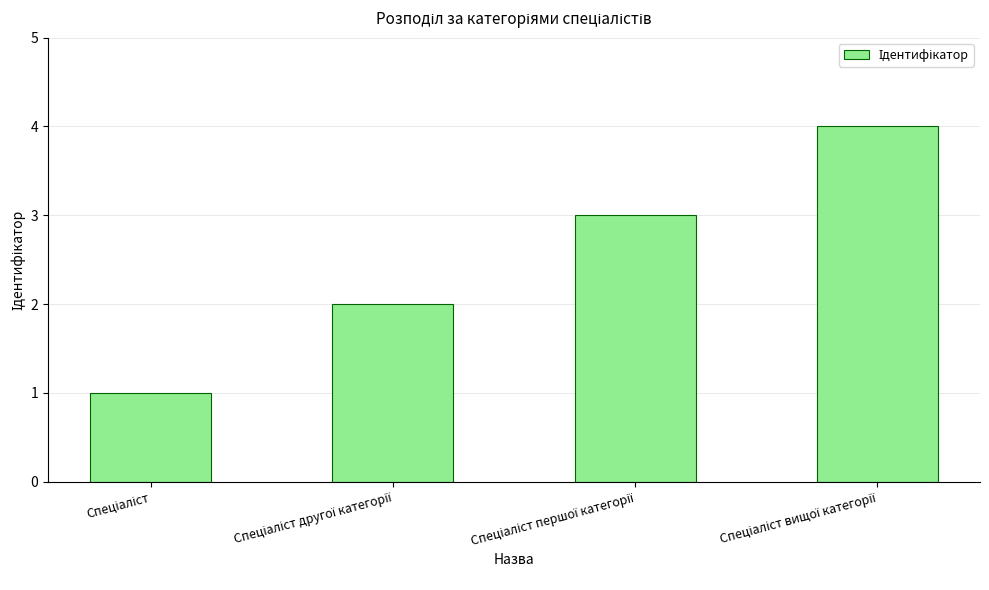

What is the difference between the second highest and minimum values?

2